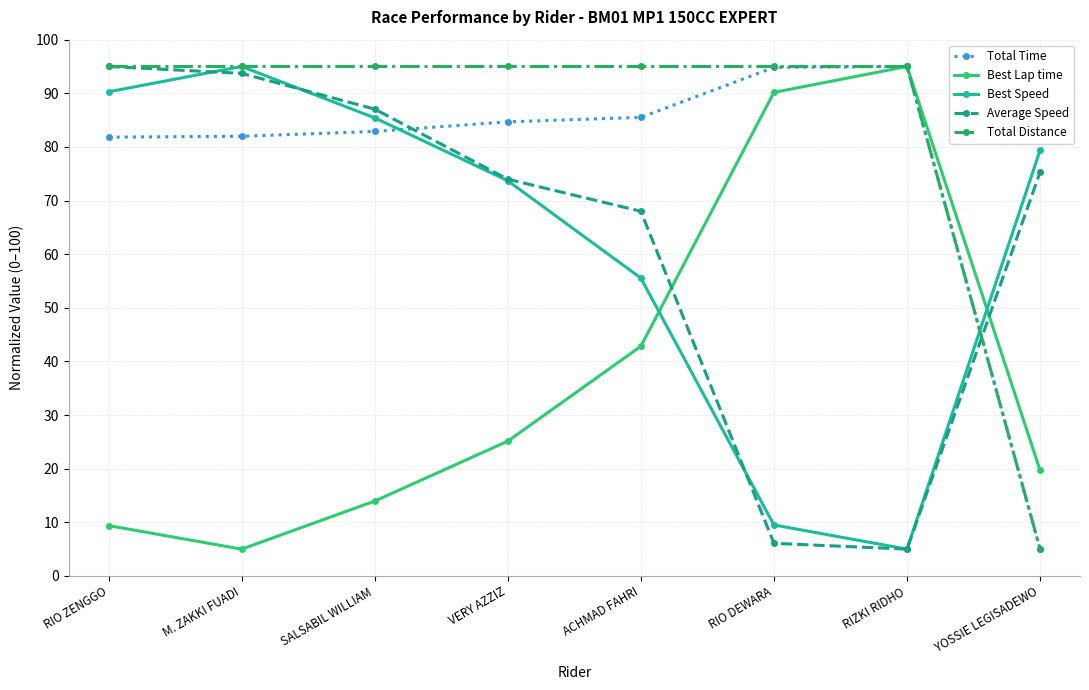

What is the highest value of the Average Speed series?

95.0